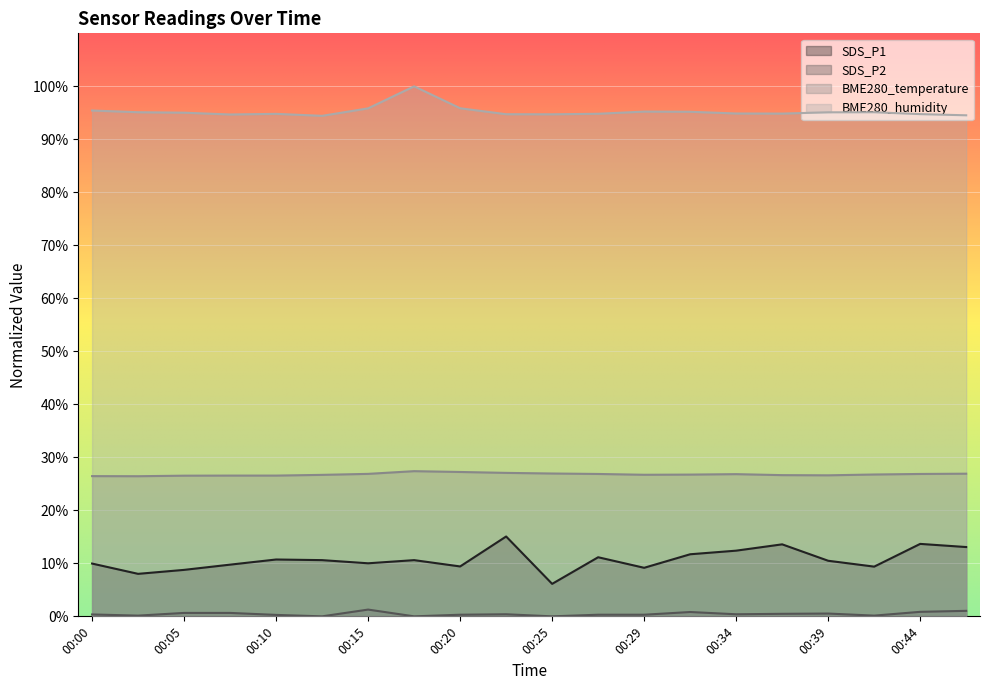

True or false: SDS_P2 has a value of 2.3 at 00:15.

False